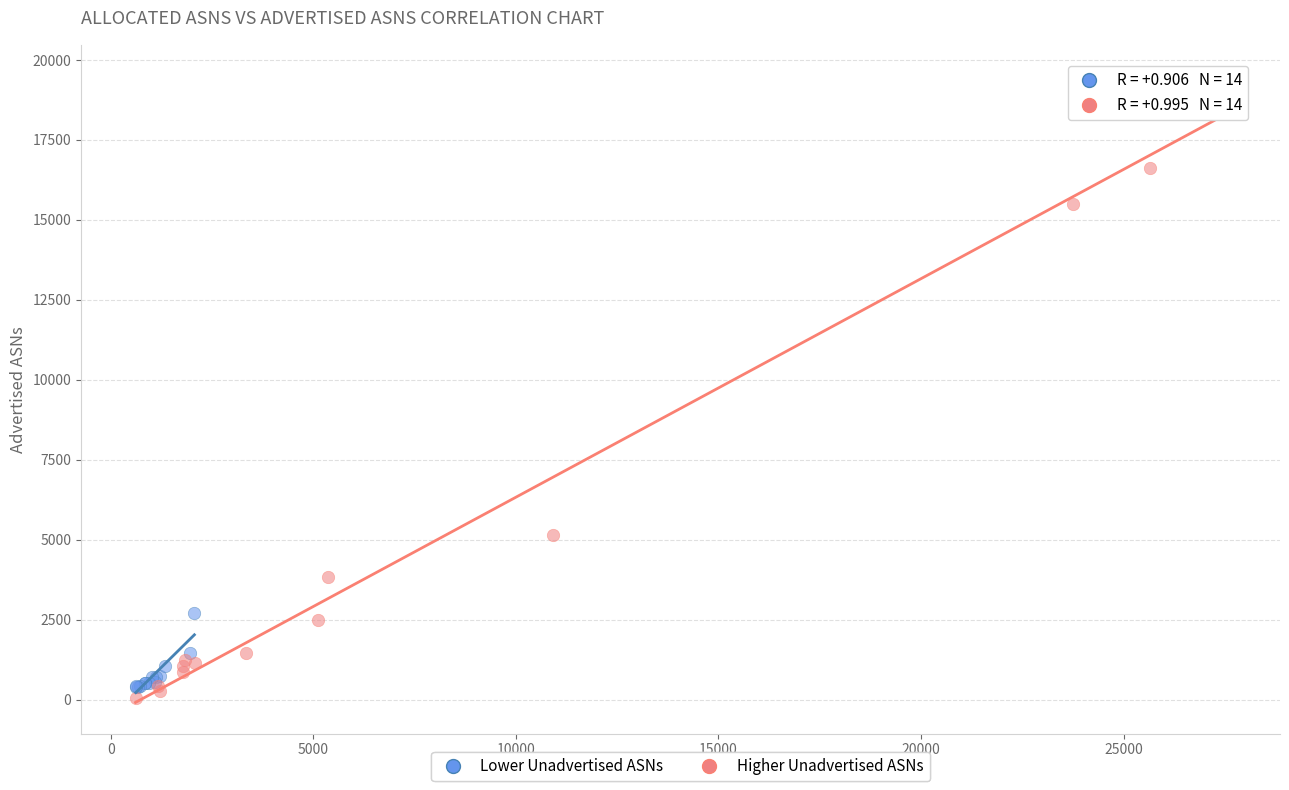

Which series contains the highest Y value?

Higher Unadvertised ASNs